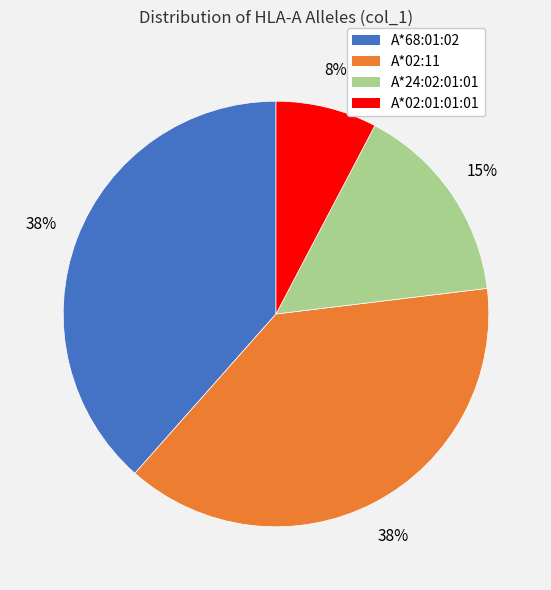

True or false: A*02:01:01:01 accounts for 8% of the total.

True